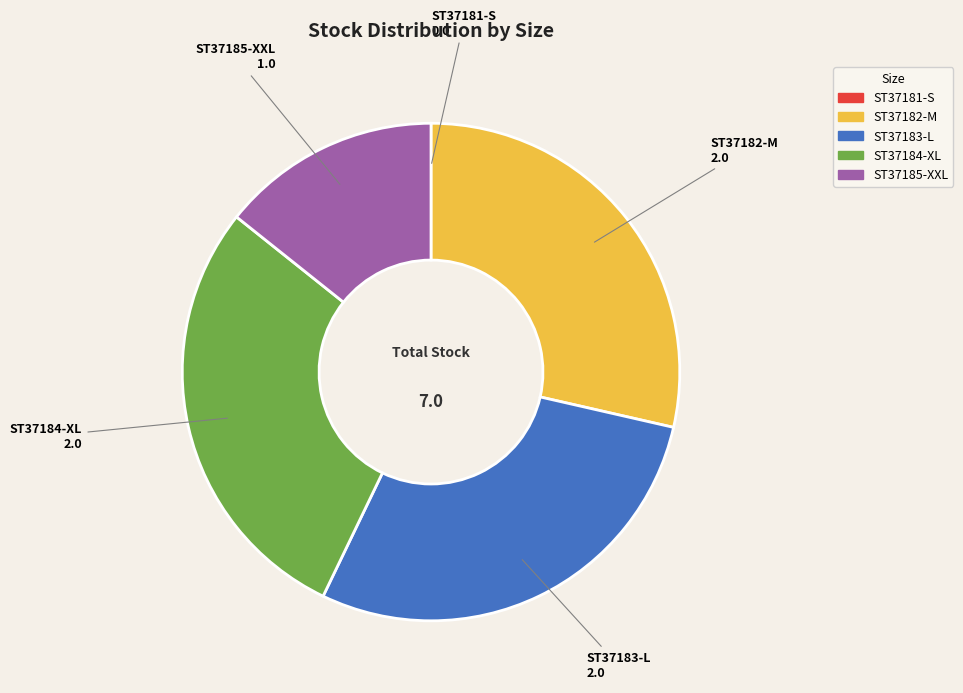

The ST37182-M slice represents 42% of the pie. True or false?

False